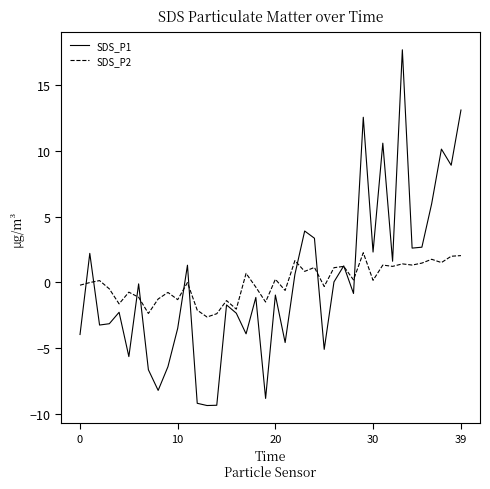

How many lines are shown in the chart?

2